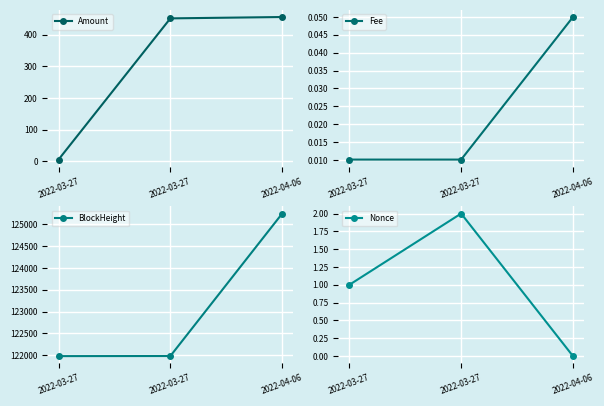

What are all the series names shown in the legend?

Amount, Fee, BlockHeight, Nonce